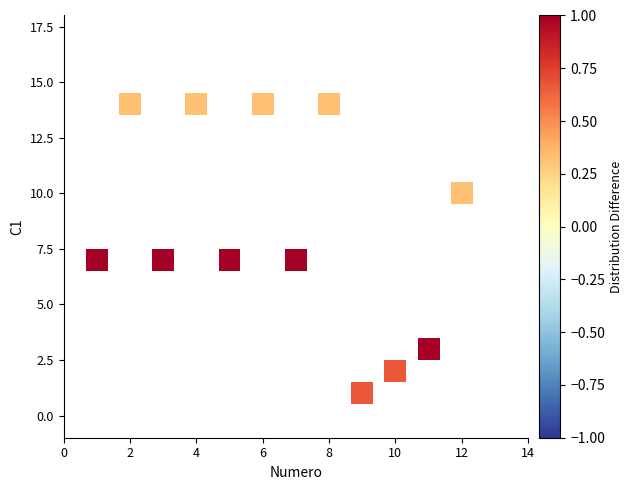

What is the range of X values (max minus min)?

11